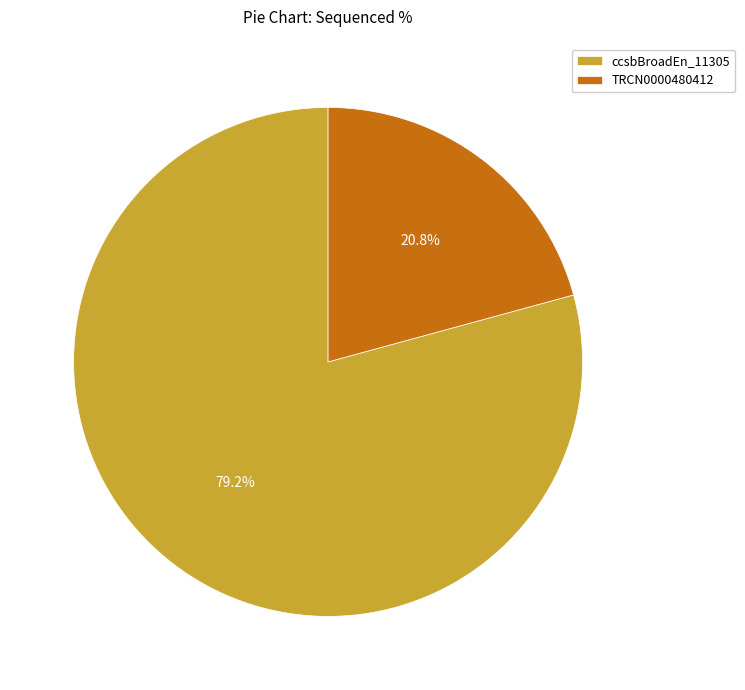

Which slice is the largest?

ccsbBroadEn_11305